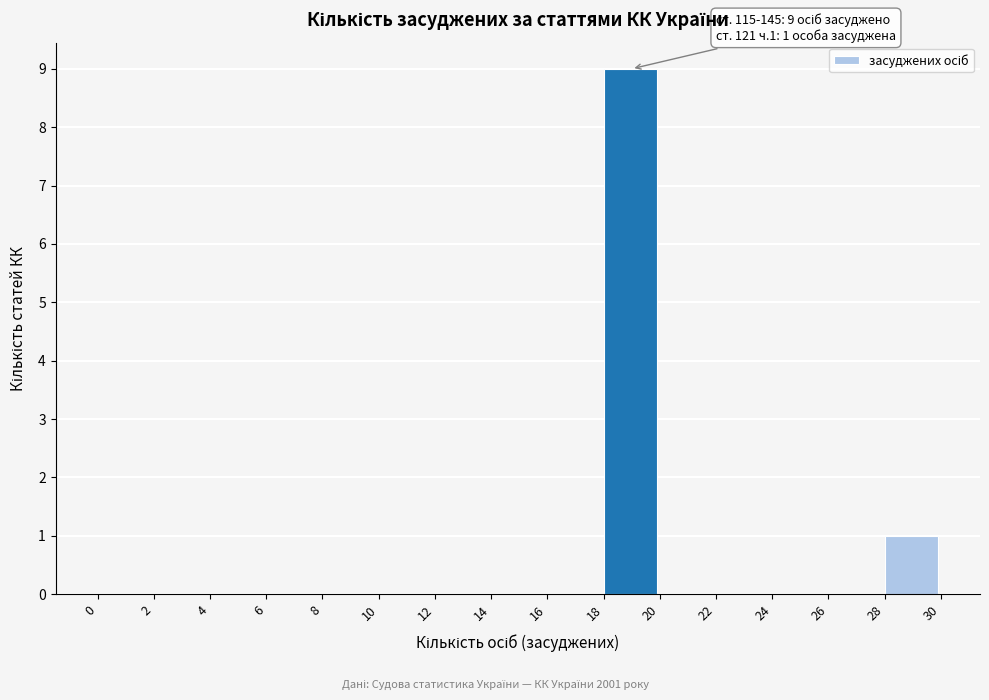

Reading left to right, transcribe all the data shown in this chart.

0=0	2=0	4=0	6=0	8=0	10=0	12=0	14=0	16=0	18=9	20=0	22=0	24=0	26=0	28=1